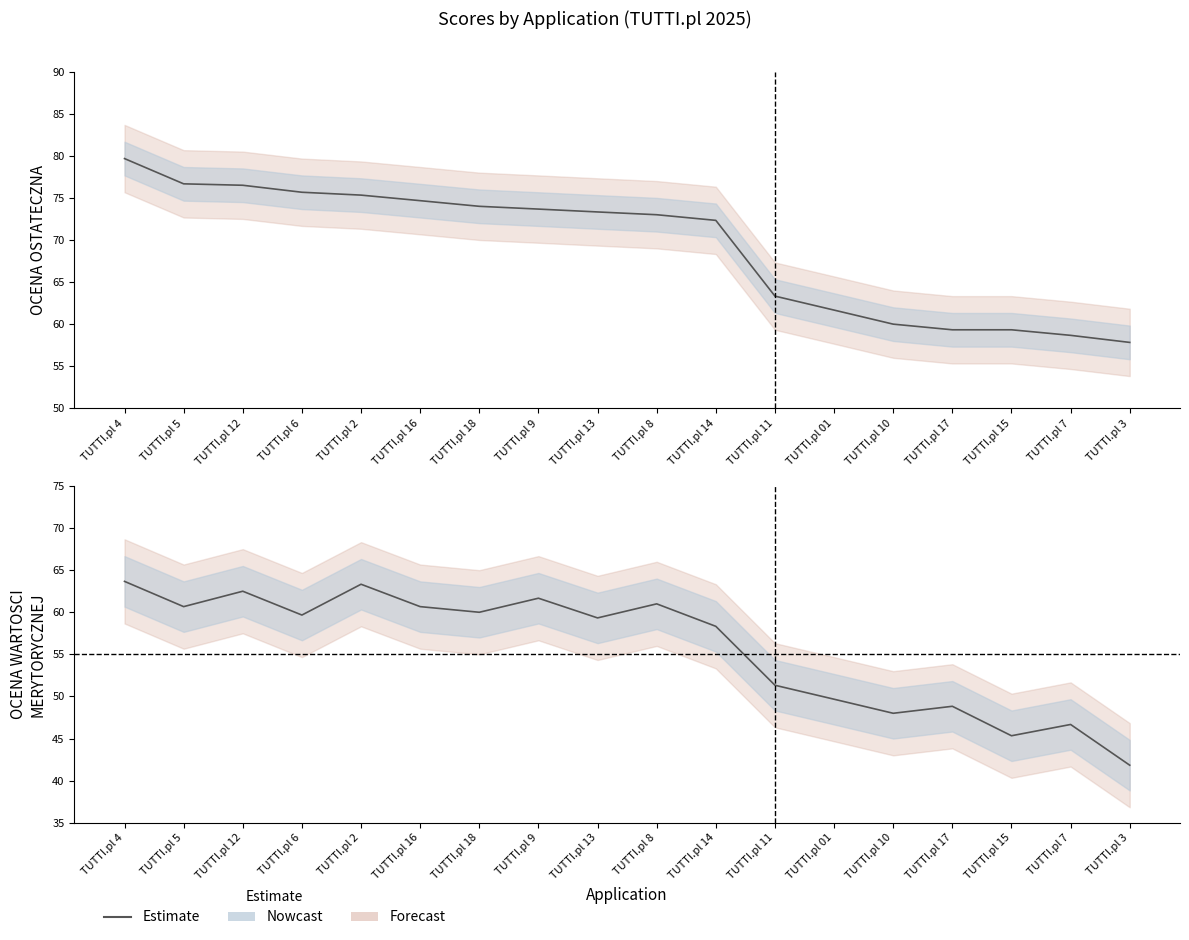

What is the total value across all series at TUTTI.pl 7?

105.3